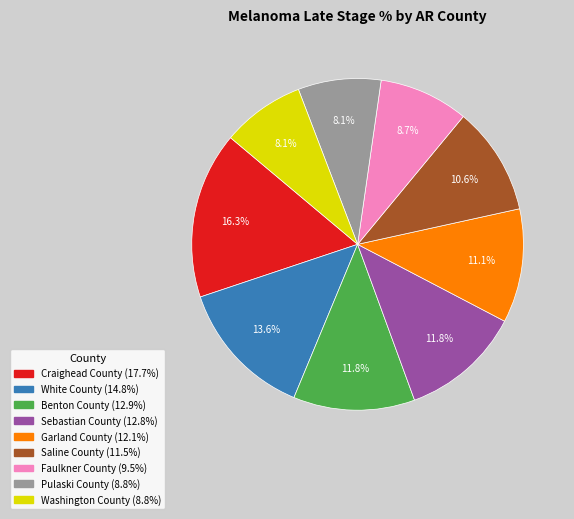

To the nearest percent, what portion does Saline County represent?

11%